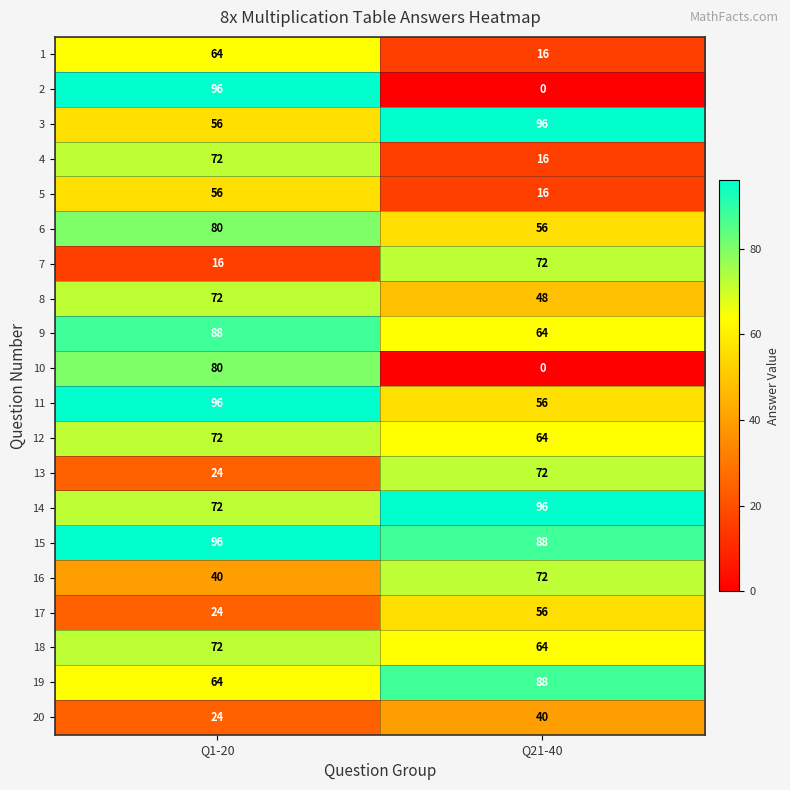

How many data points in 6 are less than 80?

1